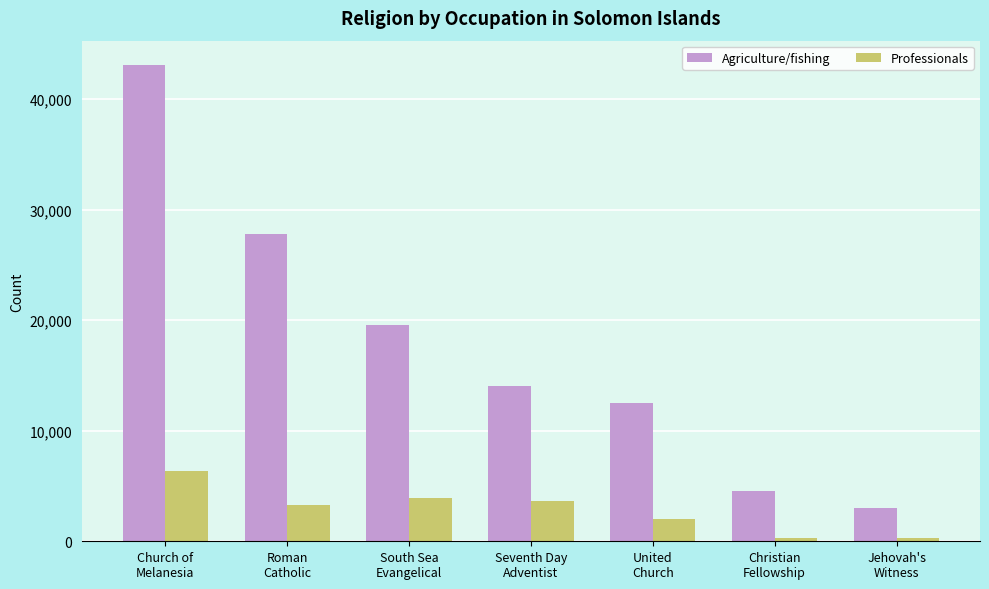

Where does the Agriculture/fishing series first go above 14002?

Church of
Melanesia